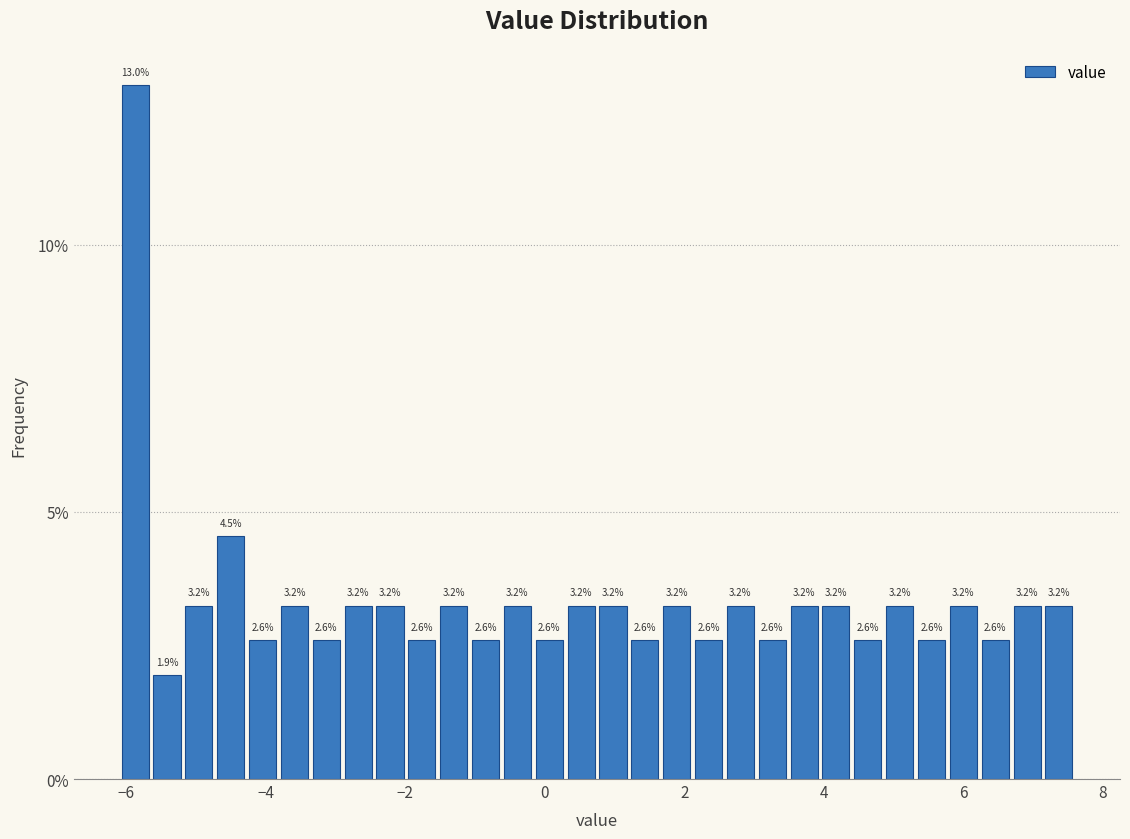

Read against the x-axis, roughly where is the centre of the tallest bar?

-5.8